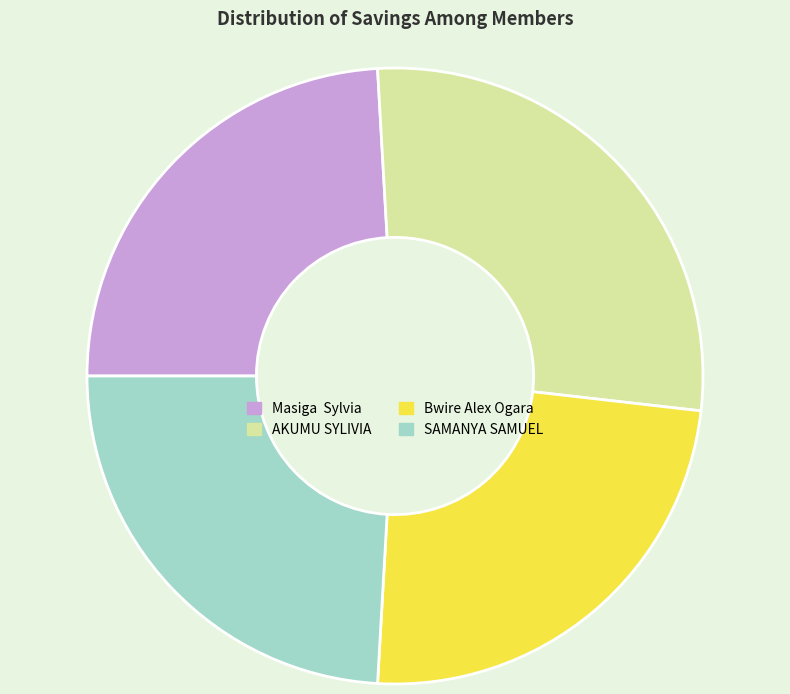

Is it true that Bwire Alex Ogara is 24% of the pie?

True